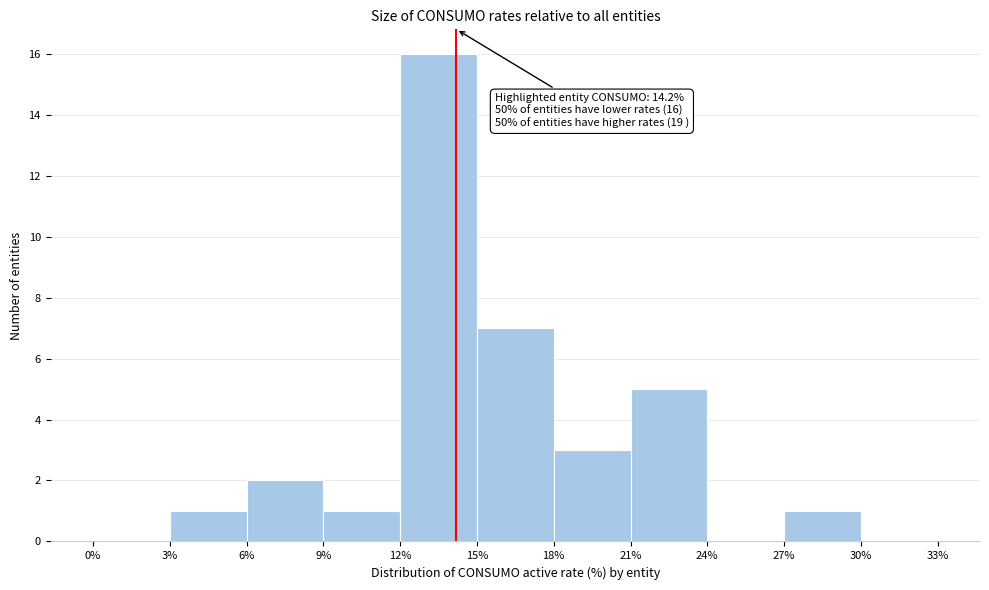

Over which range of the x-axis is the bar tallest?

12% to 15%